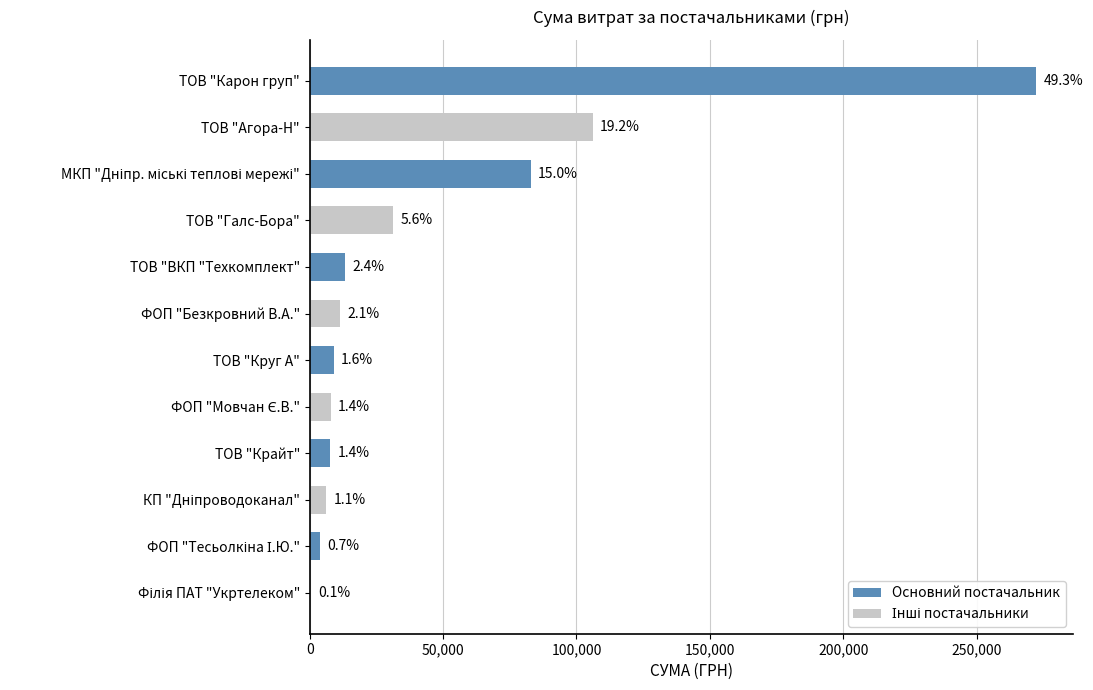

How many data points are above 11409?

5